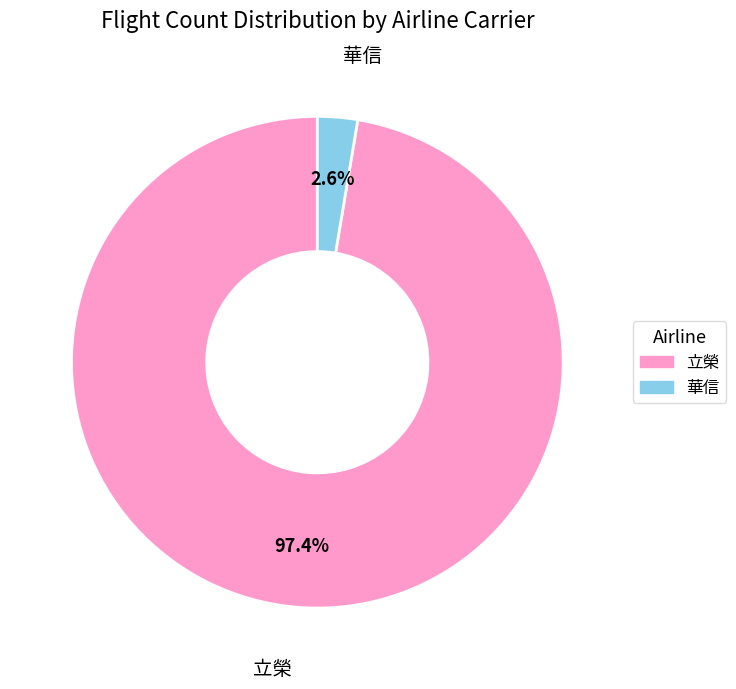

To the nearest percent, what is the difference between the largest and smallest slice percentages?

95%